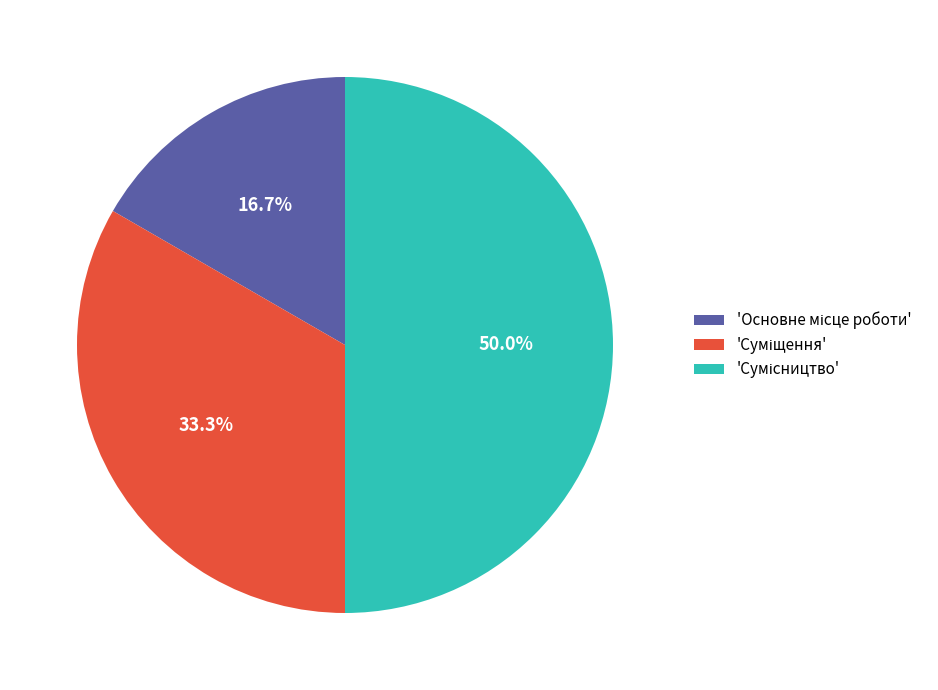

How many slices are in this pie chart?

3